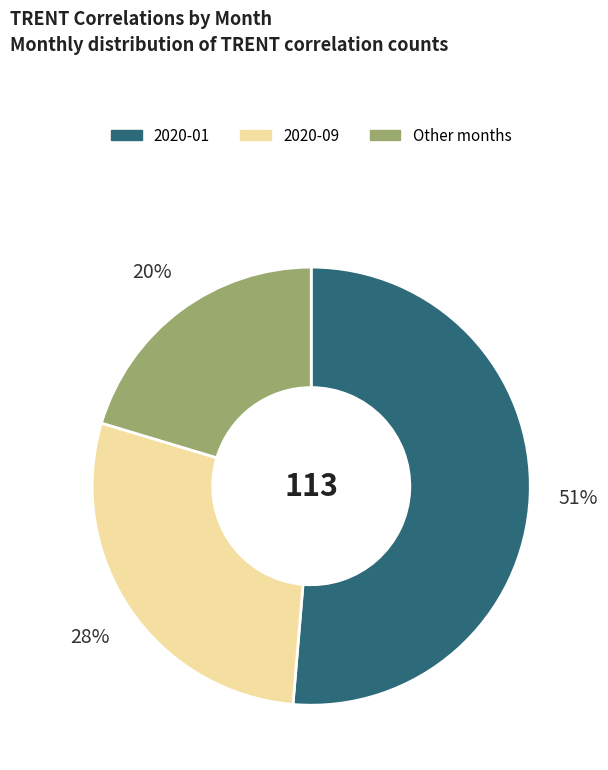

Is there a majority slice in this chart?

Yes